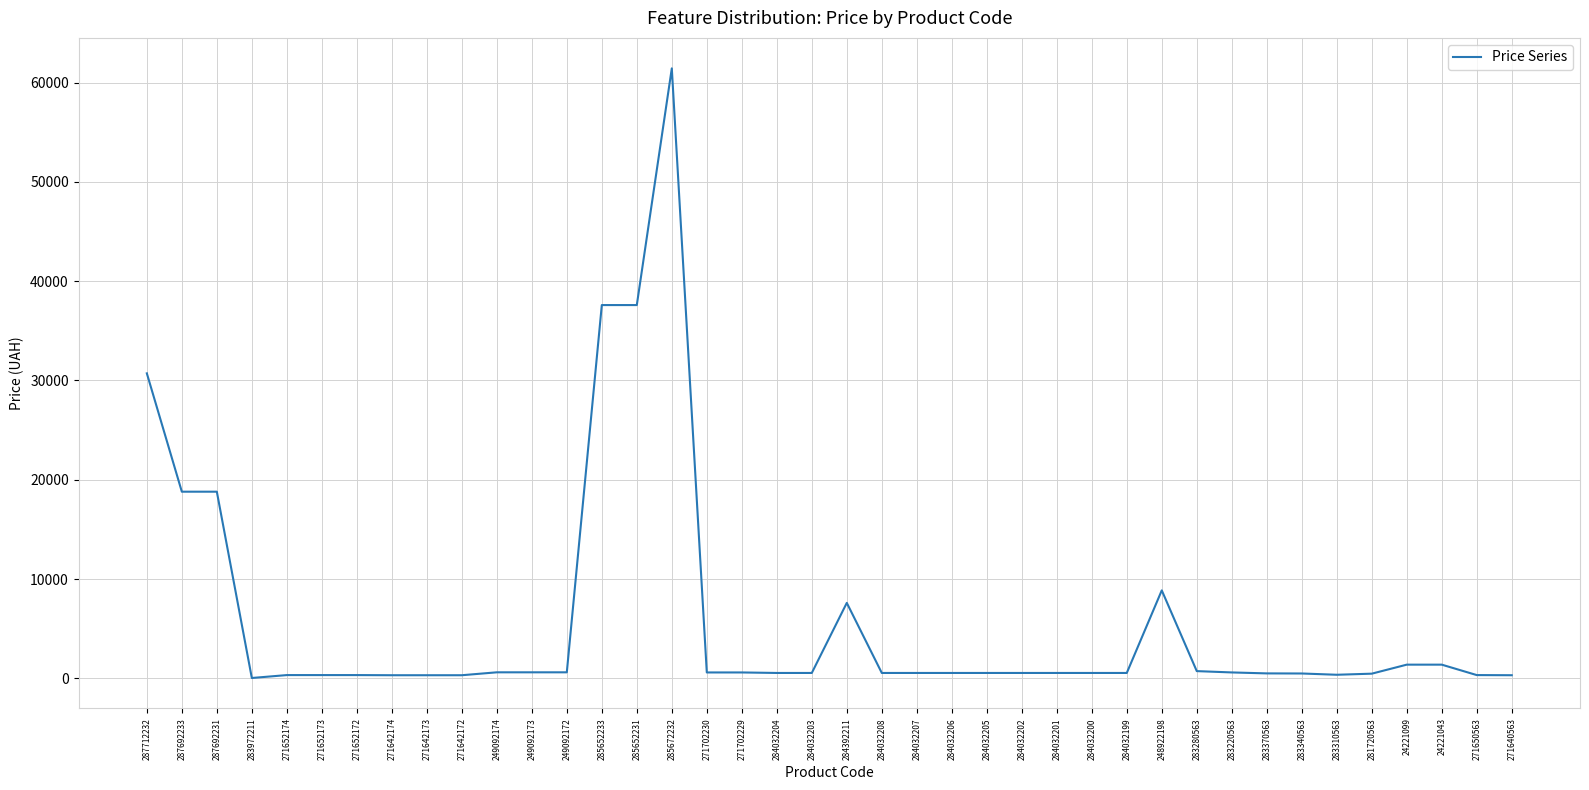

The chart shows a value of 603.7 at 249092174. True or false?

True